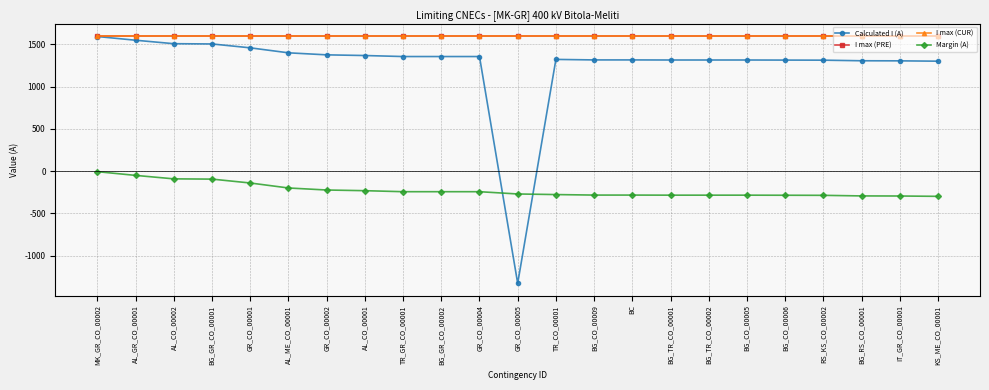

List the labels in order of Calculated I (A) value, smallest first.

GR_CO_00005, KS_ME_CO_00001, IT_GR_CO_00001, BG_RS_CO_00001, RS_KS_CO_00002, BG_CO_00006, BG_TR_CO_00001, BG_TR_CO_00002, BG_CO_00005, BG_CO_00009, BC, TR_CO_00001, TR_GR_CO_00001, BG_GR_CO_00002, GR_CO_00004, AL_CO_00001, GR_CO_00002, AL_ME_CO_00001, GR_CO_00001, BG_GR_CO_00001, AL_CO_00002, AL_GR_CO_00001, MK_GR_CO_00002